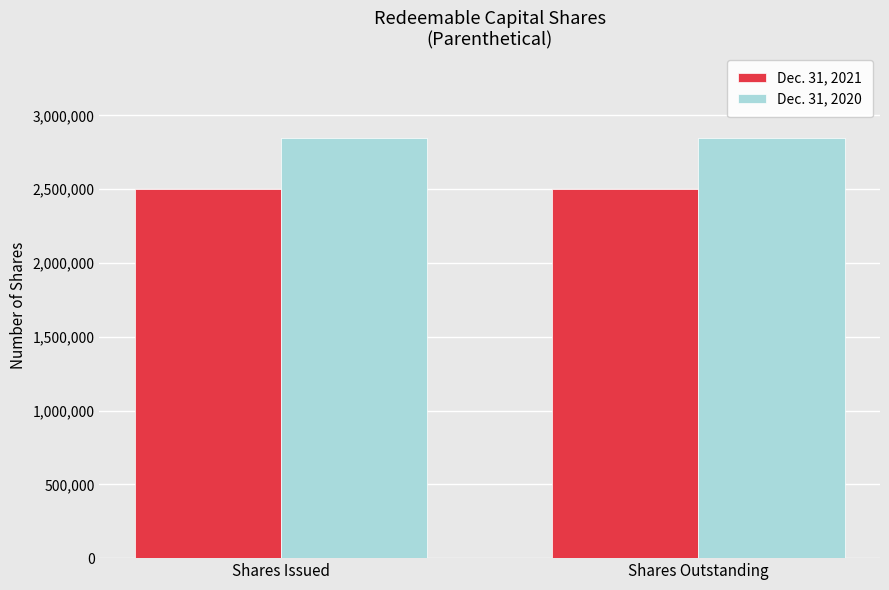

What is the maximum value shown in the chart?

2850000